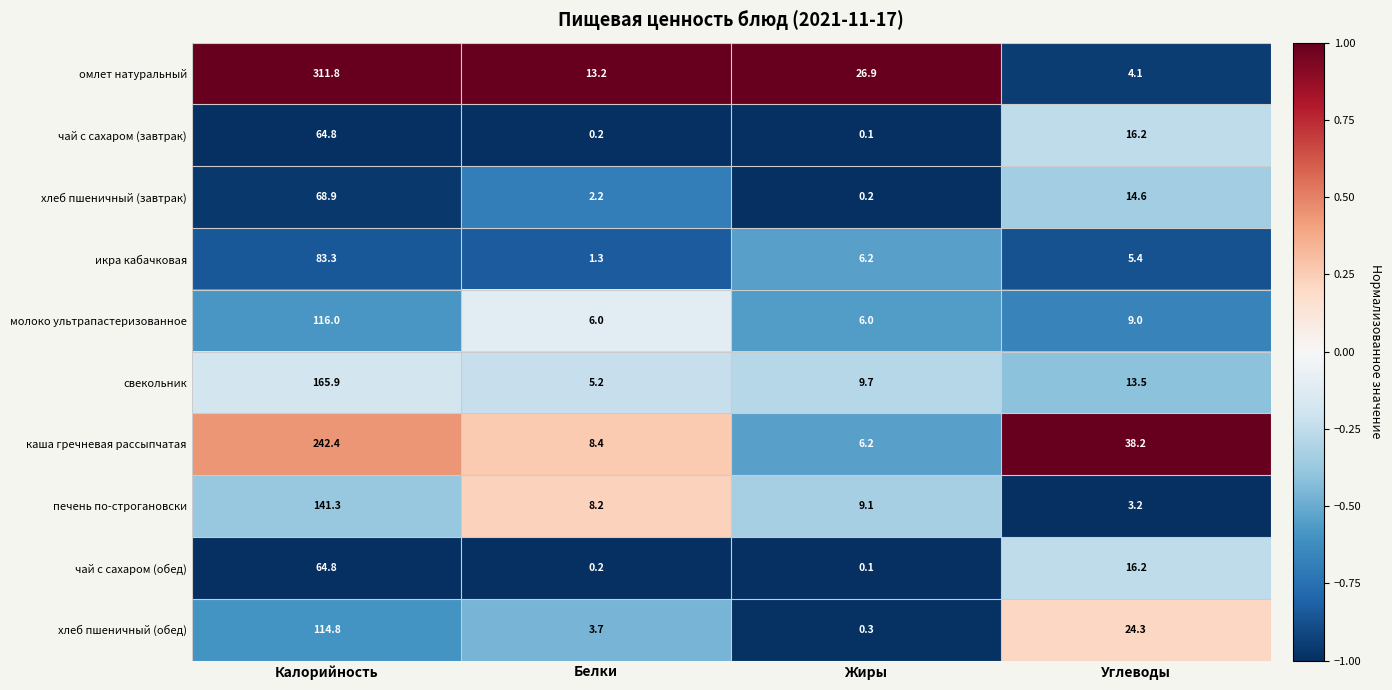

True or false: хлеб пшеничный (обед) has a value of 4.8 at Белки.

False